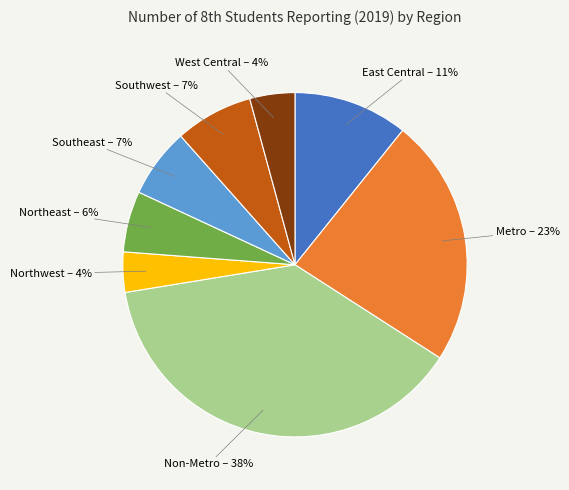

Combined, do Northeast and Southeast account for over 50%?

No